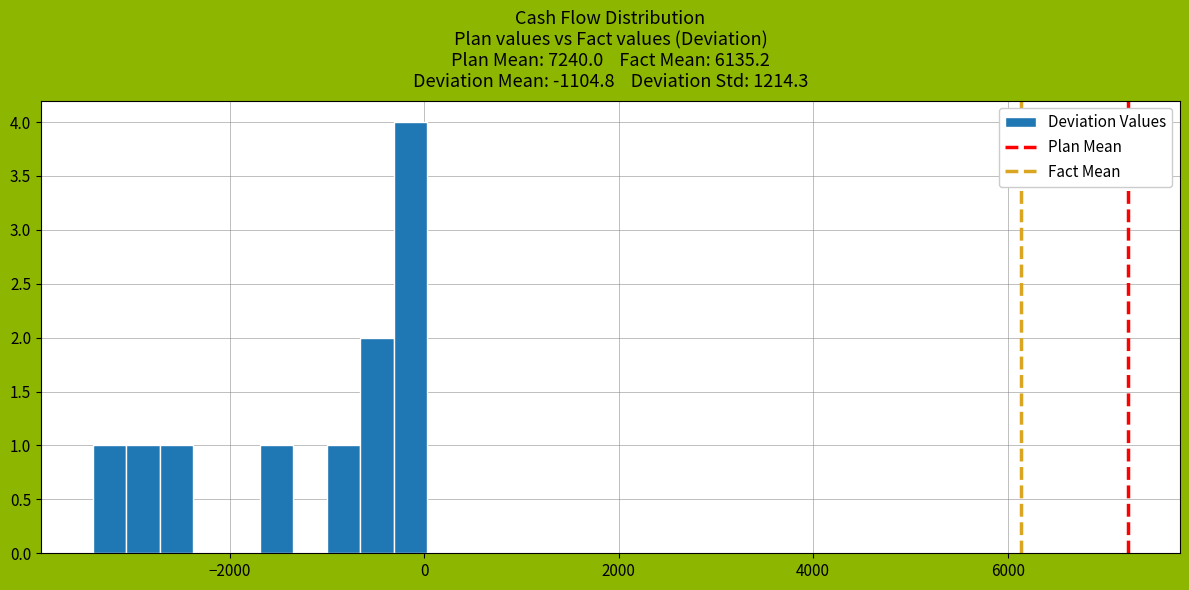

Around what value on the x-axis is the tallest bar? Give the approximate position of its centre, as read against the axis.

-200